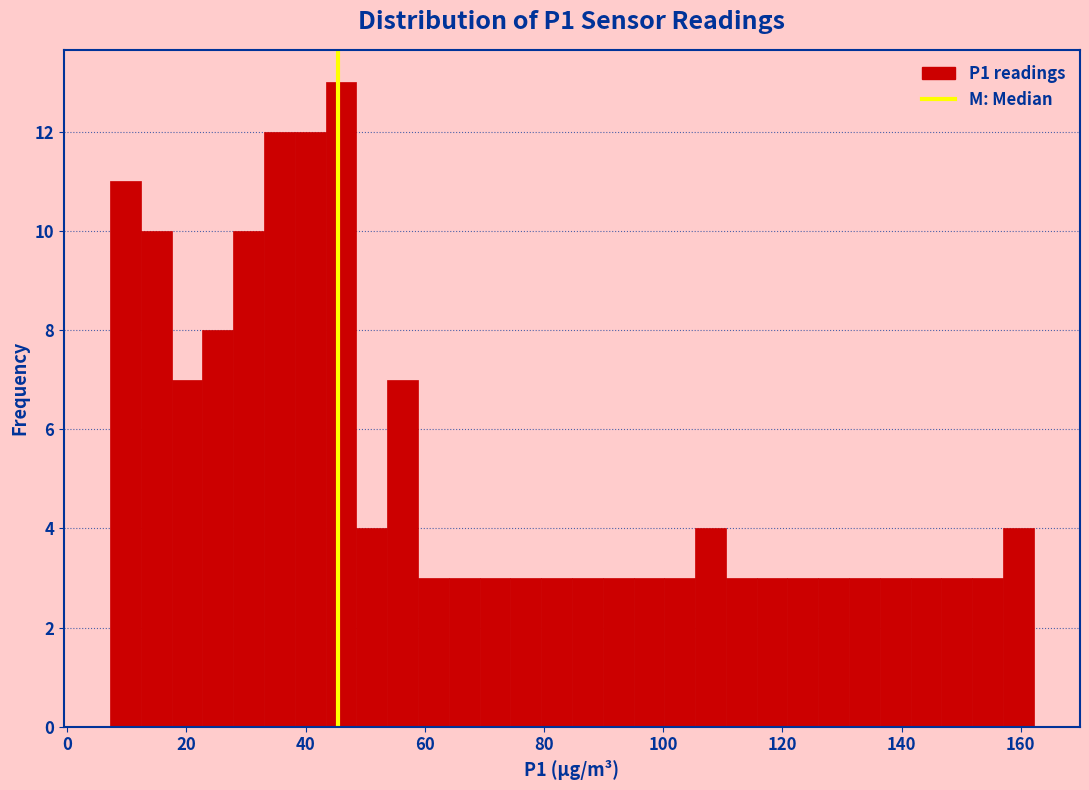

Around what value on the x-axis is the tallest bar? Give the approximate position of its centre, as read against the axis.

46